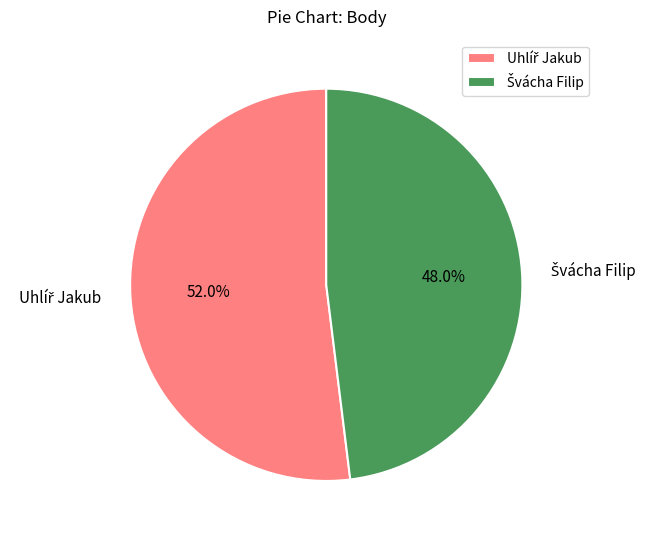

What percentage is the Švácha Filip slice, to the nearest percent?

48%